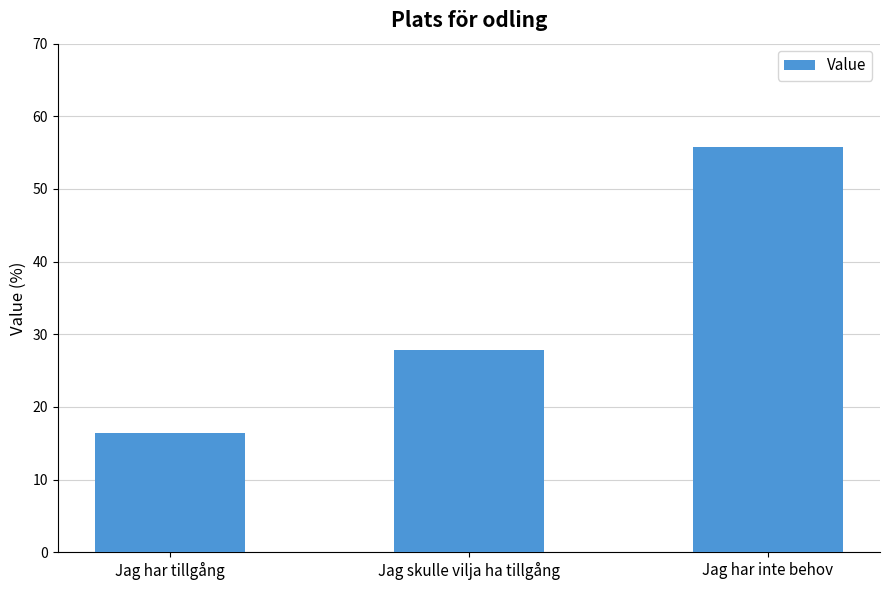

Rank the categories by value from highest to lowest.

Jag har inte behov, Jag skulle vilja ha tillgång, Jag har tillgång